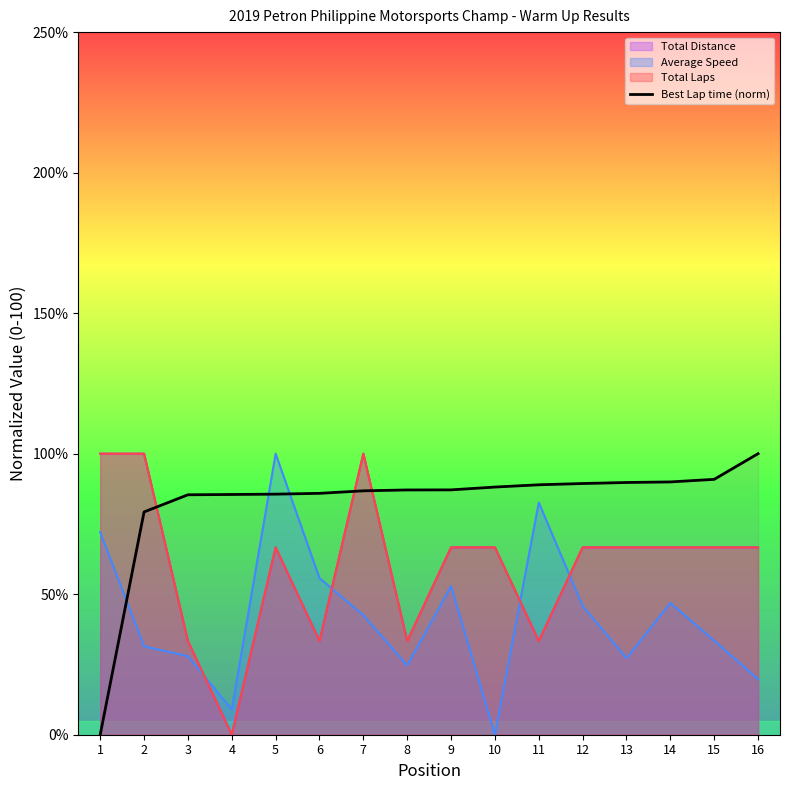

Reading left to right, what are all the values shown in this chart?

1=0.0	2=79.3	3=85.4	4=85.5	5=85.6	6=85.9	7=86.8	8=87.1	9=87.1	10=88.1	11=88.9	12=89.4	13=89.7	14=90.0	15=90.9	16=100.0